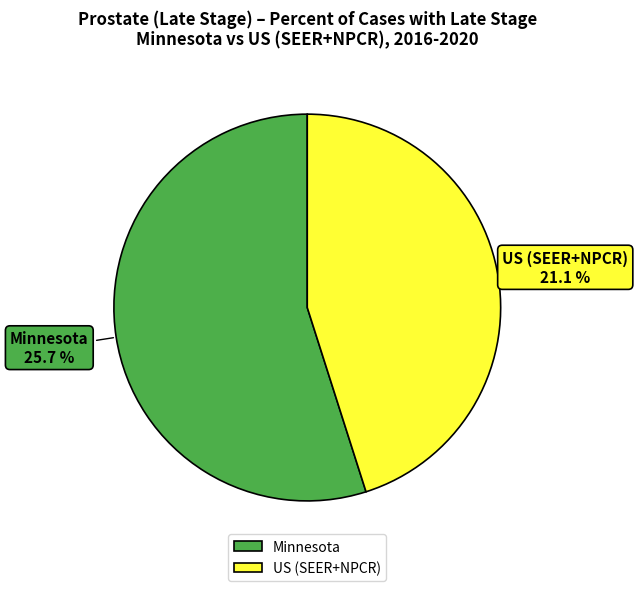

Is there any slice that represents more than half of the pie?

Yes